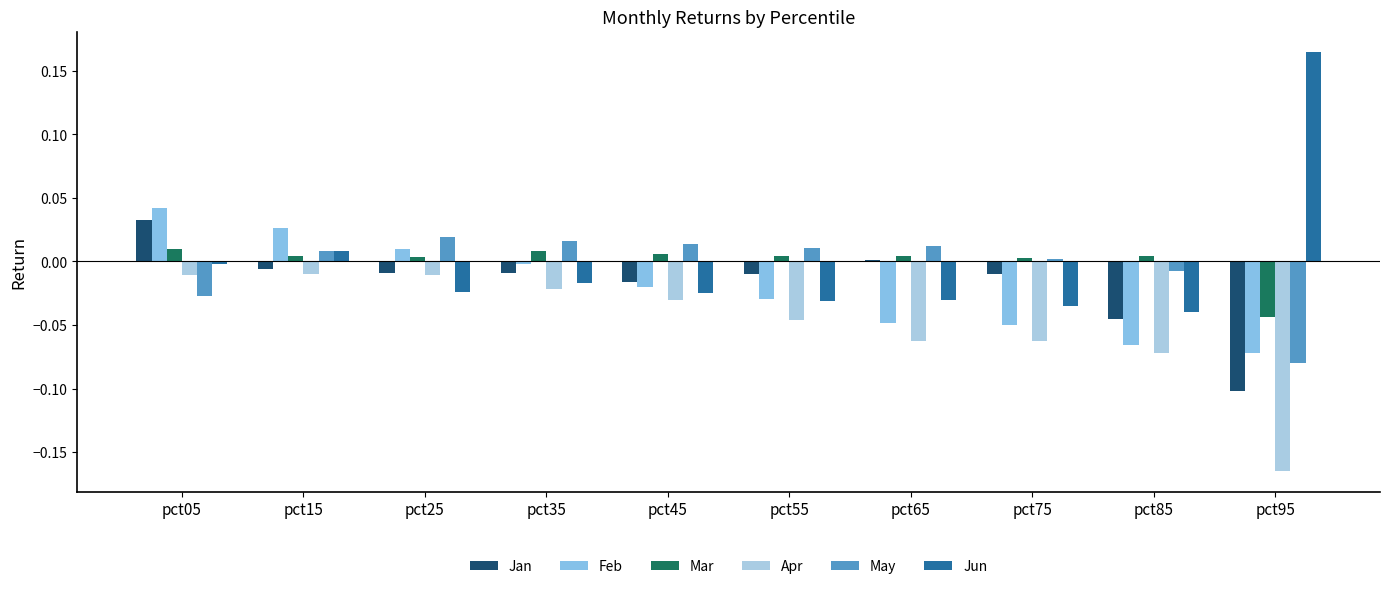

How many positive values does the Jun series have?

2